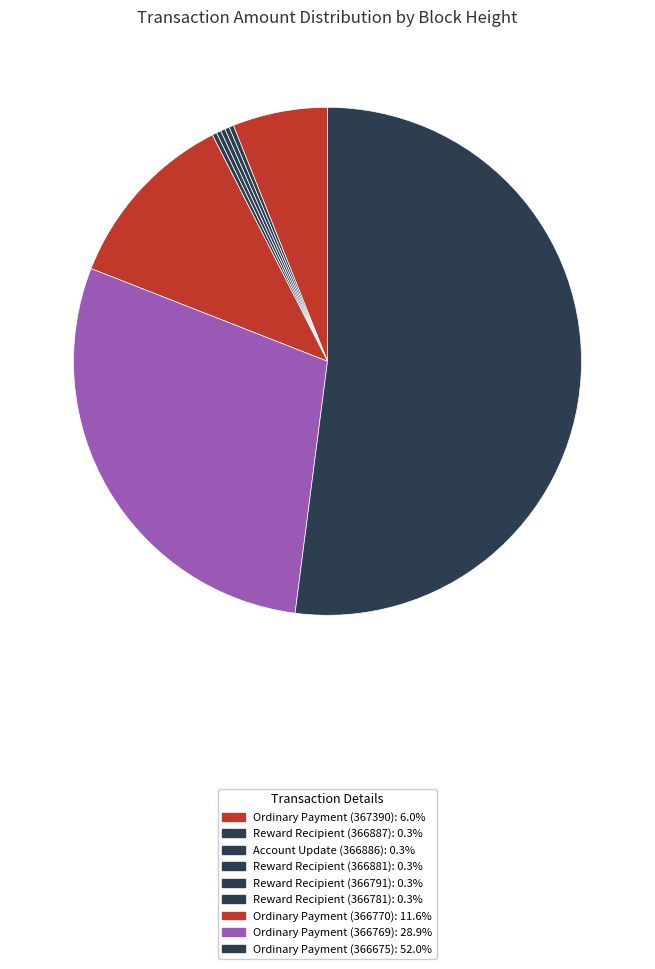

To the nearest percent, what is the average slice percentage?

11%